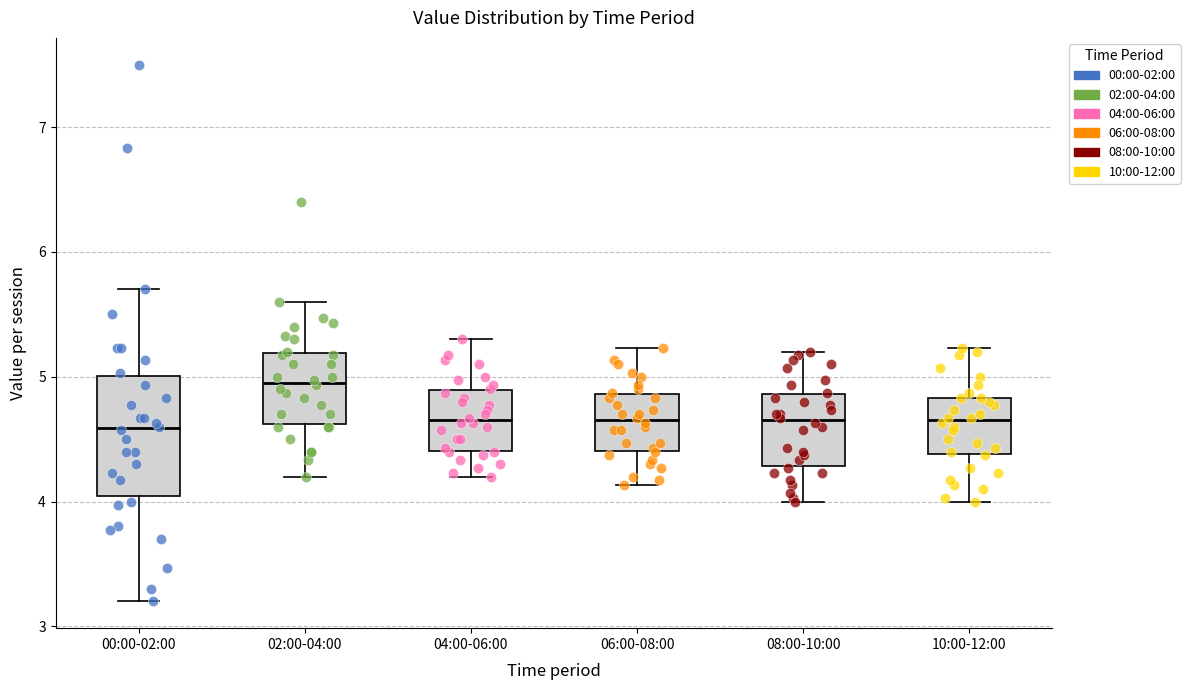

Reading left to right, read every box against the y-axis: the position of its median line, the range the box covers, and the ends of its whiskers. The values are not printed on the chart, so give them approximately, as read against the axis.

00:00-02:00: median 4.6, box 4.0 to 5.0, whiskers 3.2 to 5.7
02:00-04:00: median 5.0, box 4.6 to 5.2, whiskers 4.2 to 5.6
04:00-06:00: median 4.7, box 4.4 to 4.9, whiskers 4.2 to 5.3
06:00-08:00: median 4.7, box 4.4 to 4.9, whiskers 4.1 to 5.2
08:00-10:00: median 4.7, box 4.3 to 4.9, whiskers 4.0 to 5.2
10:00-12:00: median 4.7, box 4.4 to 4.8, whiskers 4.0 to 5.2